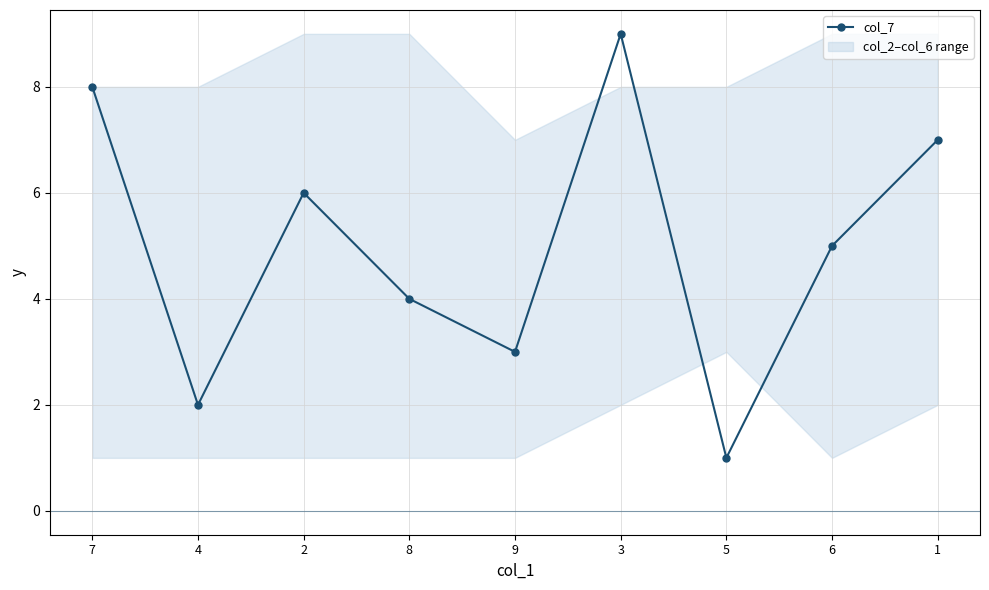

True or false: there are more than 2 points higher than both neighbors.

False